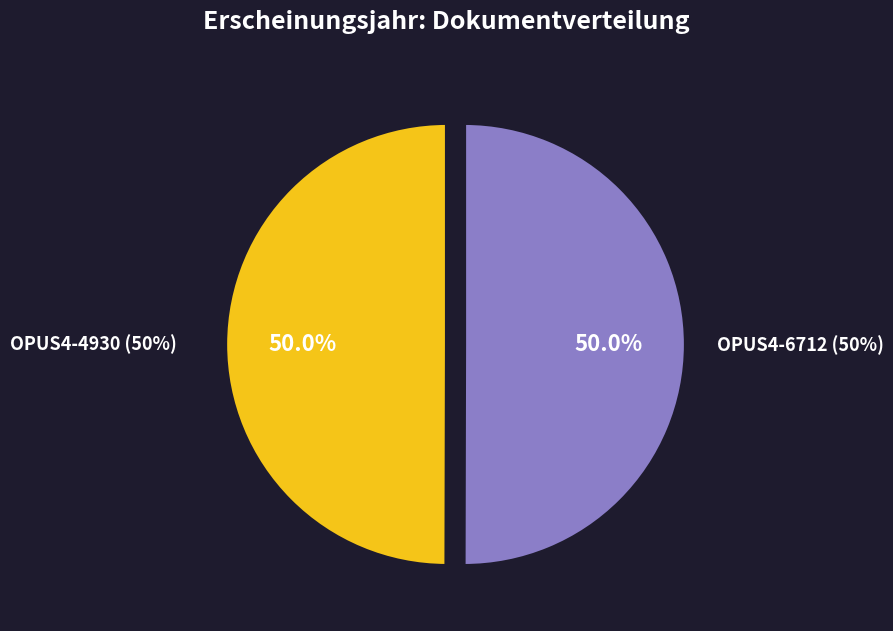

Does OPUS4-6712 account for over 50% of the chart?

Yes